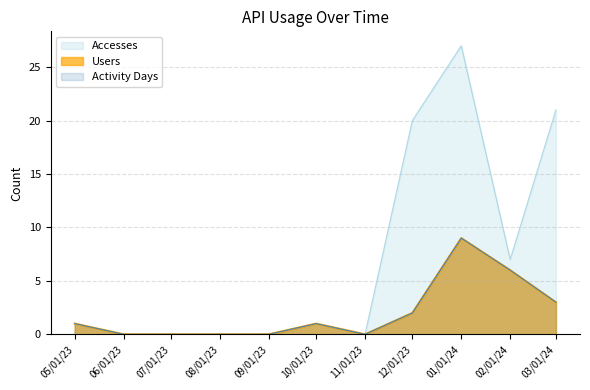

What position from the left is 01/01/24?

9